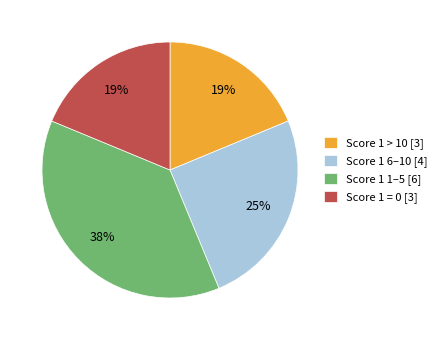

Is the sum of Score 1 > 10 [3] and Score 1 = 0 [3] greater than half?

No